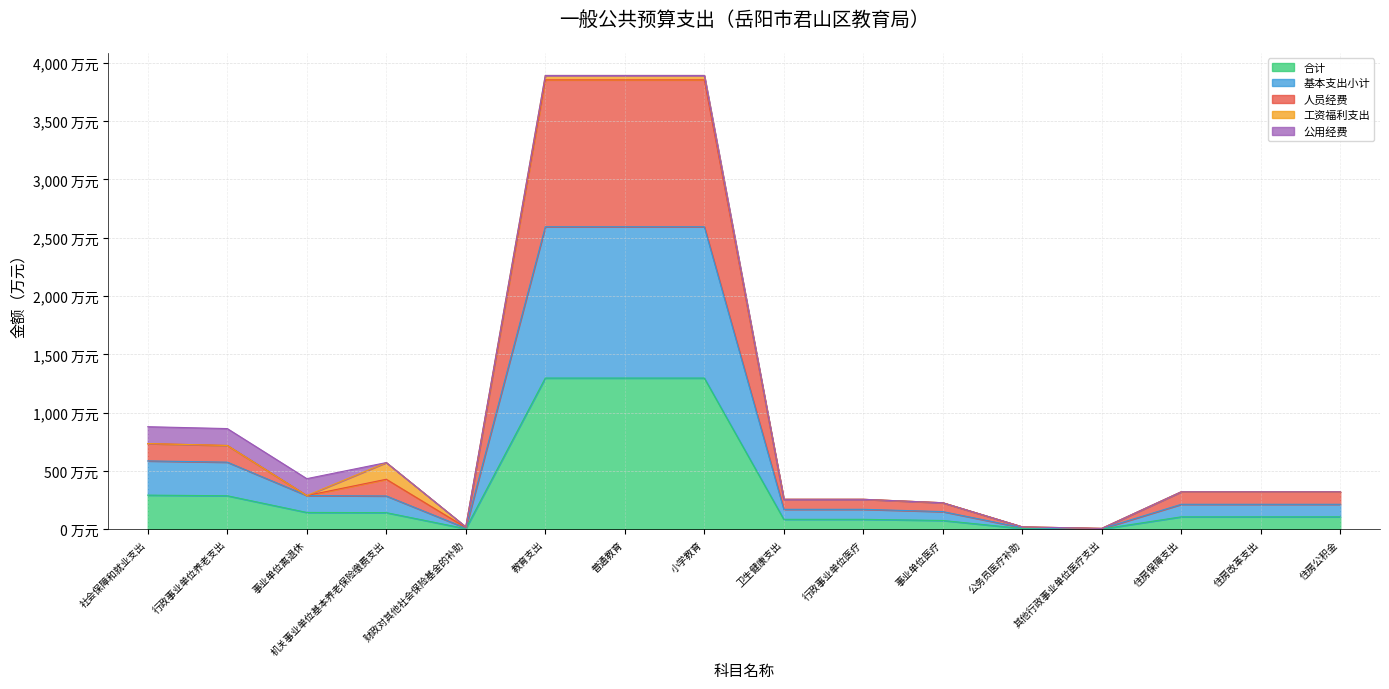

Is it true that 基本支出小计 equals 4345.8 at 普通教育?

False